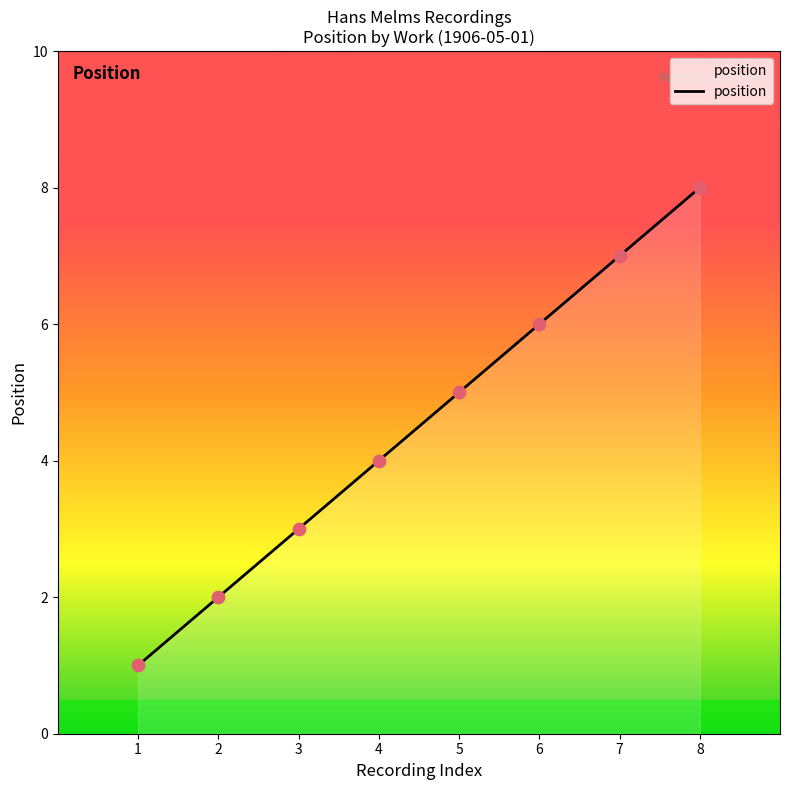

What is the change in value from 4 to 8?

+4